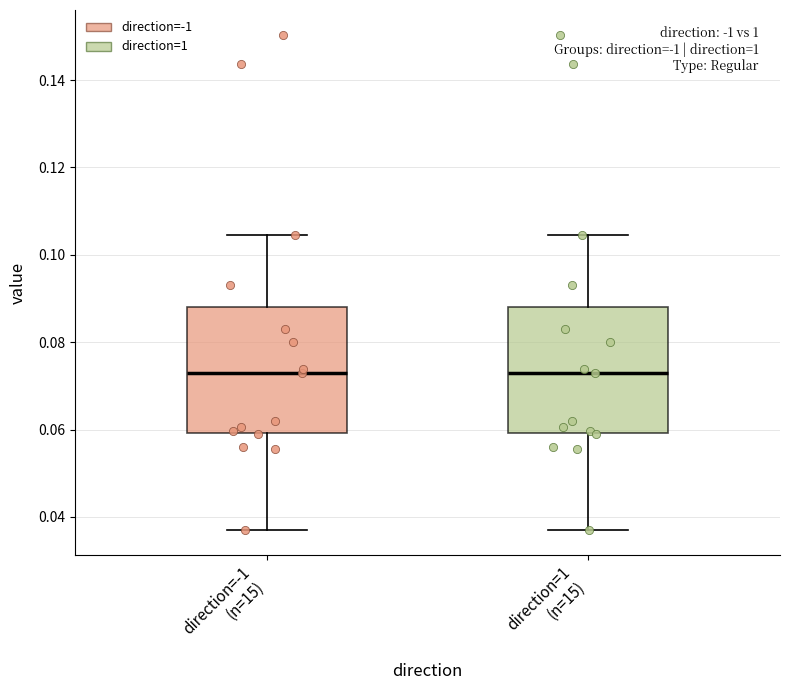

Reading left to right, read every box against the y-axis: the position of its median line, the range the box covers, and the ends of its whiskers. The values are not printed on the chart, so give them approximately, as read against the axis.

direction=-1 (n=15): median 0.072, box 0.060 to 0.088, whiskers 0.036 to 0.104
direction=1 (n=15): median 0.072, box 0.060 to 0.088, whiskers 0.036 to 0.104